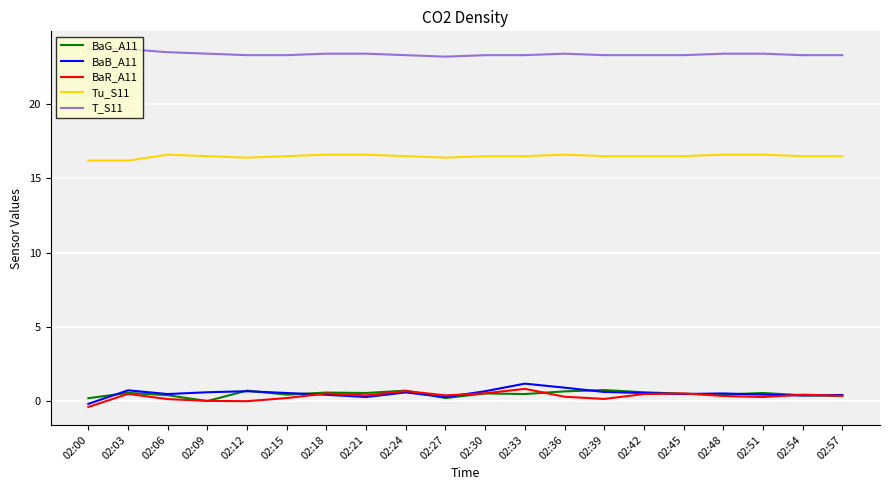

What is the maximum value shown in the chart?

23.7